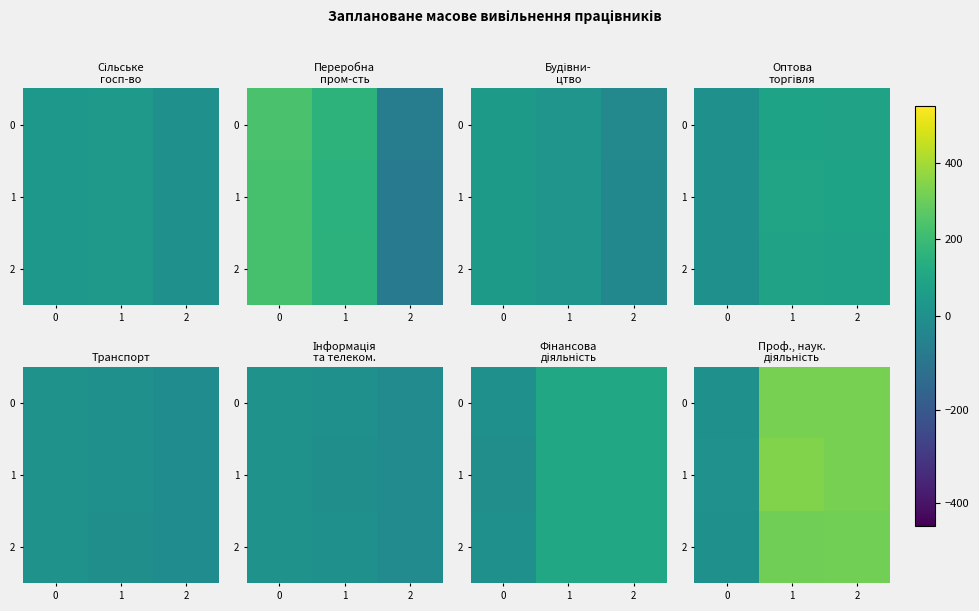

At how many categories does at least one series exceed 19?

2